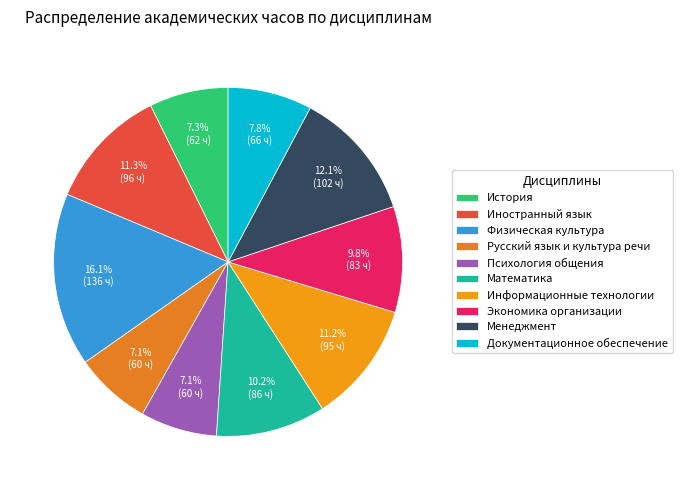

What is the change in value from История to Экономика организации?

+21